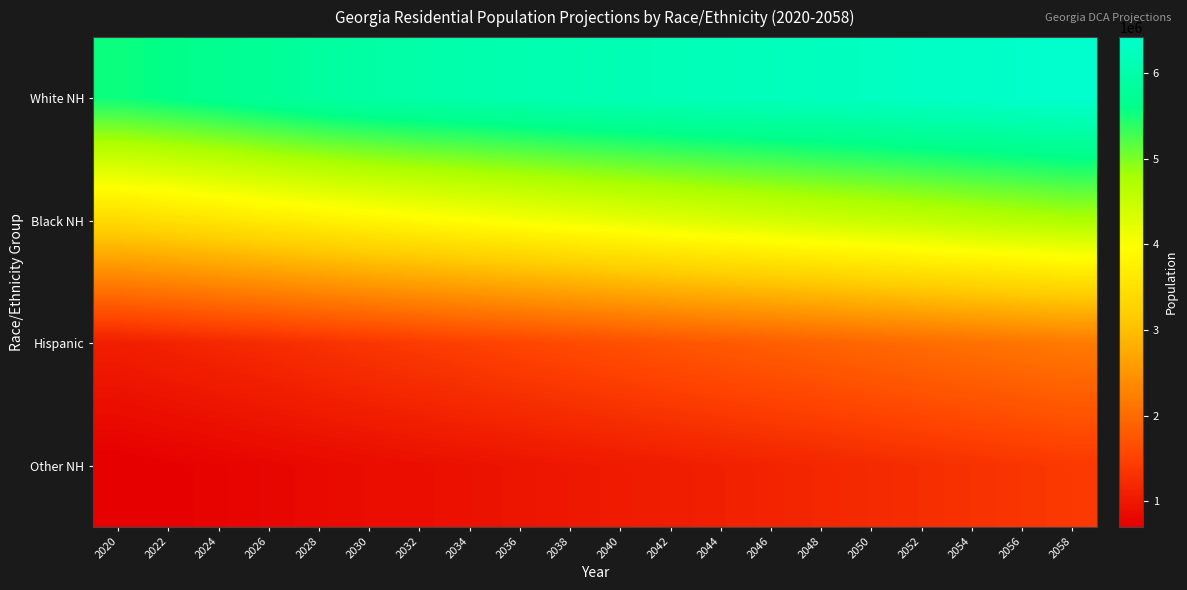

Reading left to right, transcribe all the data shown in this chart.

White NH: 2020=5539164	2022=5610590	2024=5693051	2026=5788026	2028=5877545	2030=5942811	2032=5986548	2034=6022950	2036=6063961	2038=6102681	2040=6136804	2042=6166830	2044=6193710	2046=6220587	2048=6246219	2050=6275234	2052=6309981	2054=6346048	2056=6384819	2058=6424459
Black NH: 2020=3393241	2022=3473808	2024=3558621	2026=3648305	2028=3734222	2030=3816182	2032=3892123	2034=3965356	2036=4040566	2038=4113556	2040=4182550	2042=4251954	2044=4316113	2046=4379311	2048=4441305	2050=4500513	2052=4562396	2054=4623008	2056=4683582	2058=4744786
Hispanic: 2020=1074573	2022=1128552	2024=1183520	2026=1241826	2028=1301072	2030=1360555	2032=1419729	2034=1478645	2036=1539545	2038=1599735	2040=1659874	2042=1719217	2044=1777221	2046=1835749	2048=1893695	2050=1950727	2052=2007571	2054=2063494	2056=2119389	2058=2173829
Other NH: 2020=700225	2022=730357	2024=760386	2026=794367	2028=827934	2030=860239	2032=891779	2034=923103	2036=958023	2038=992190	2040=1027334	2042=1064093	2044=1099346	2046=1138528	2048=1177360	2050=1218090	2052=1261623	2054=1304594	2056=1349311	2058=1394186